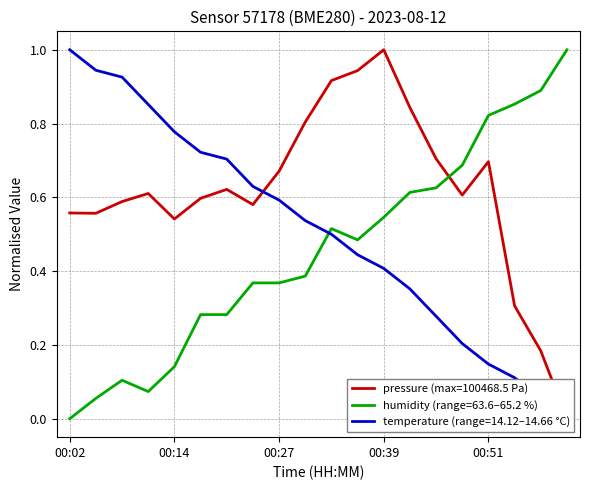

Count the number of categories in the chart.

20